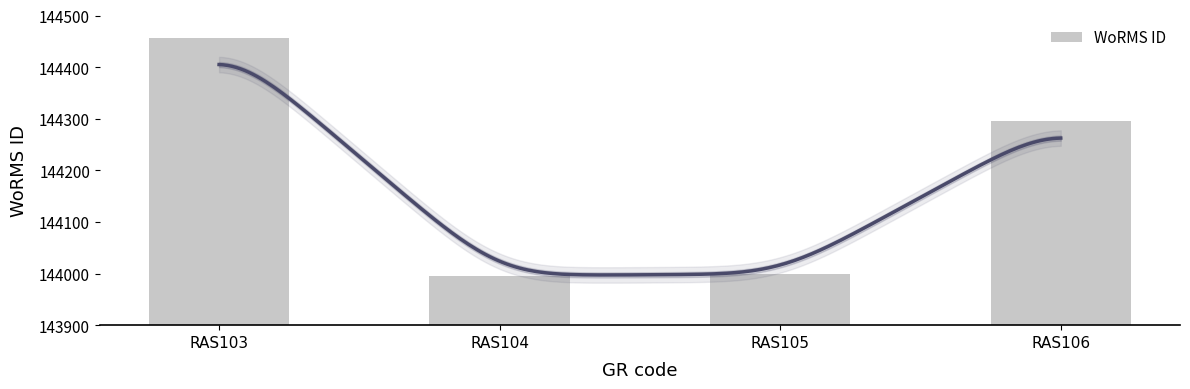

Reading left to right, transcribe all the data shown in this chart.

RAS103=144457	RAS104=143996	RAS105=143999	RAS106=144296